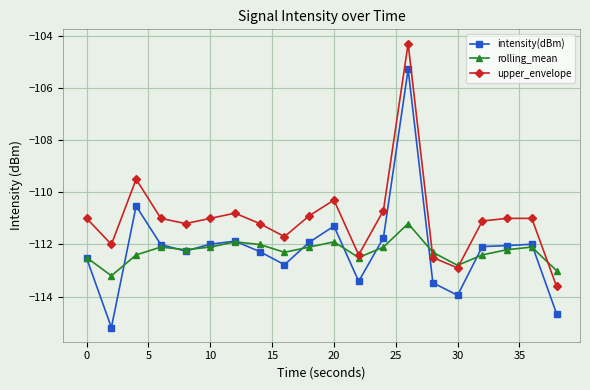

How many categories are shown in the chart?

20